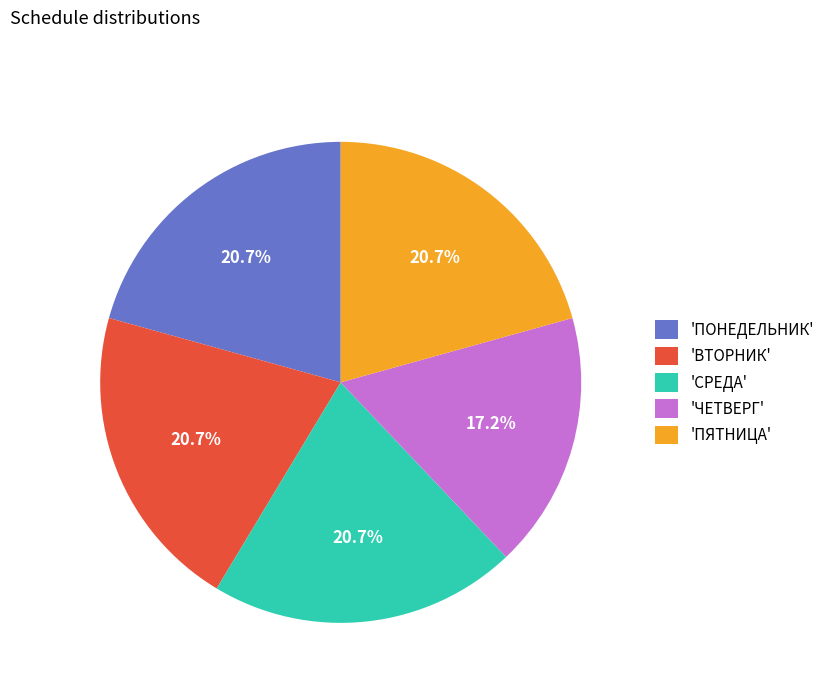

How many slices are in this pie chart?

5